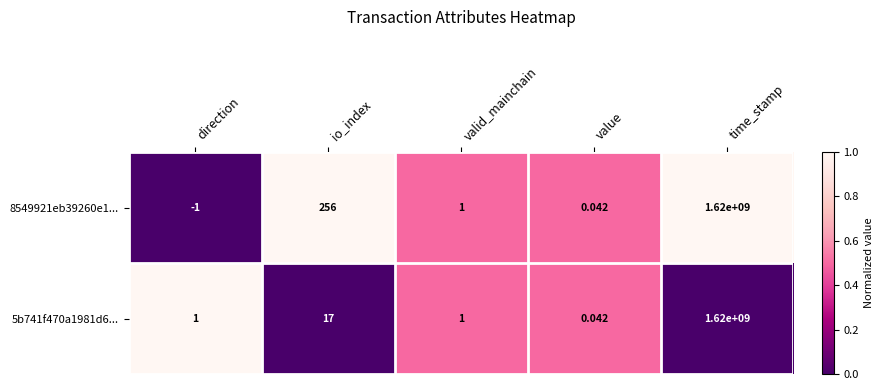

Is the value of 5b741f470a1981d6... at valid_mainchain greater than the value of 8549921eb39260e1... at direction?

Yes